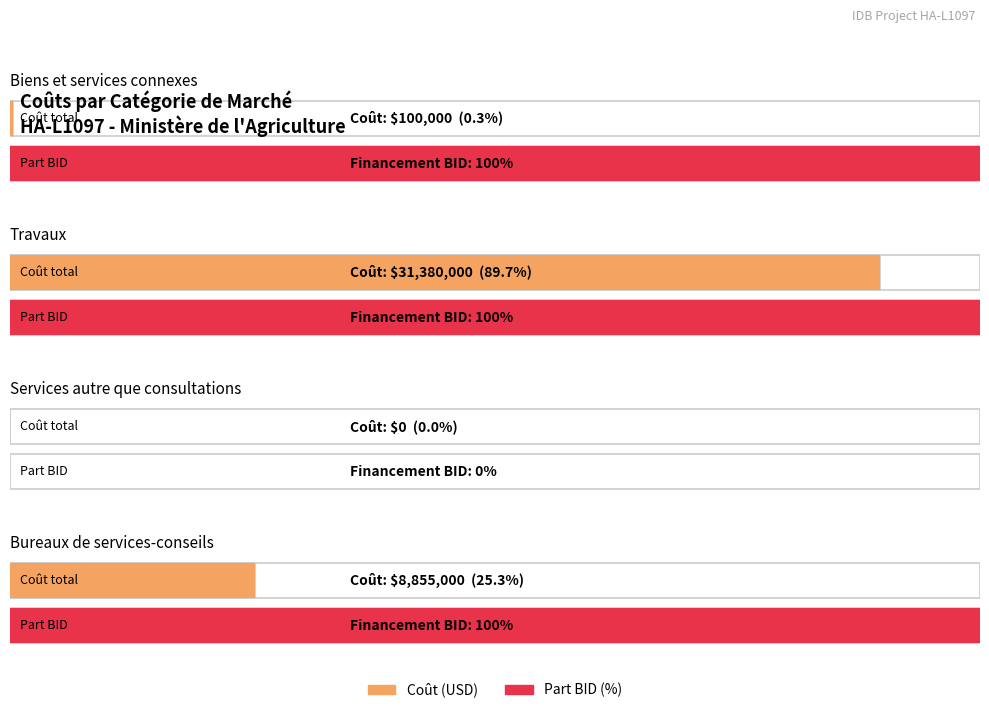

What is the highest value of the Coût (USD) series?

31380000